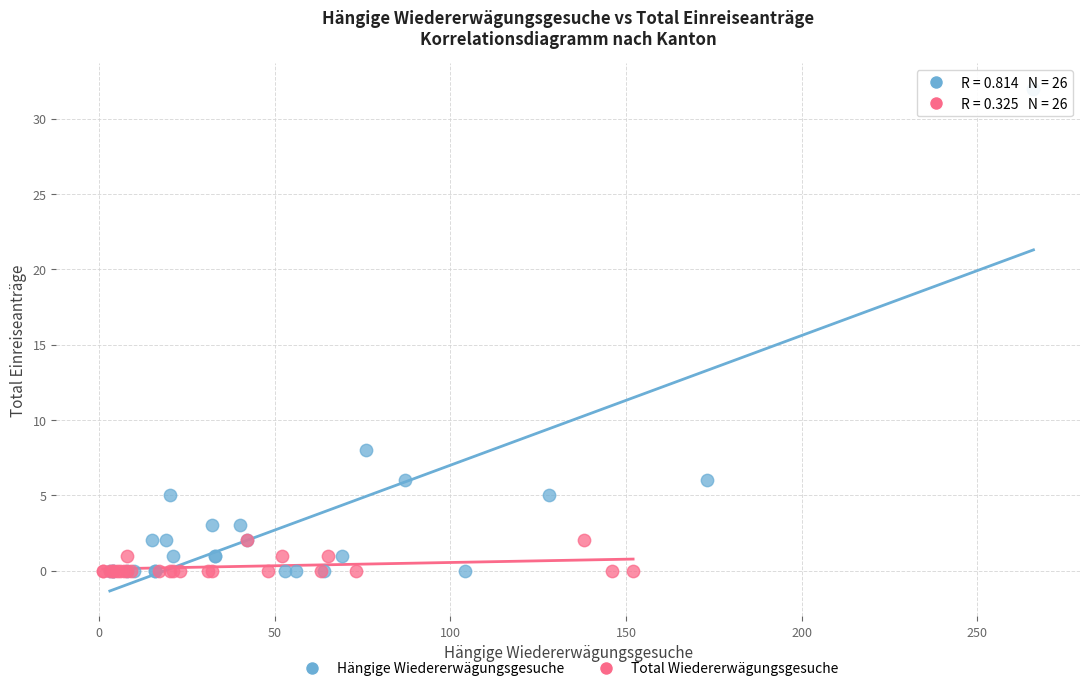

What are all the series names shown in the legend?

Hängige Wiedererwägungsgesuche, Total Wiedererwägungsgesuche